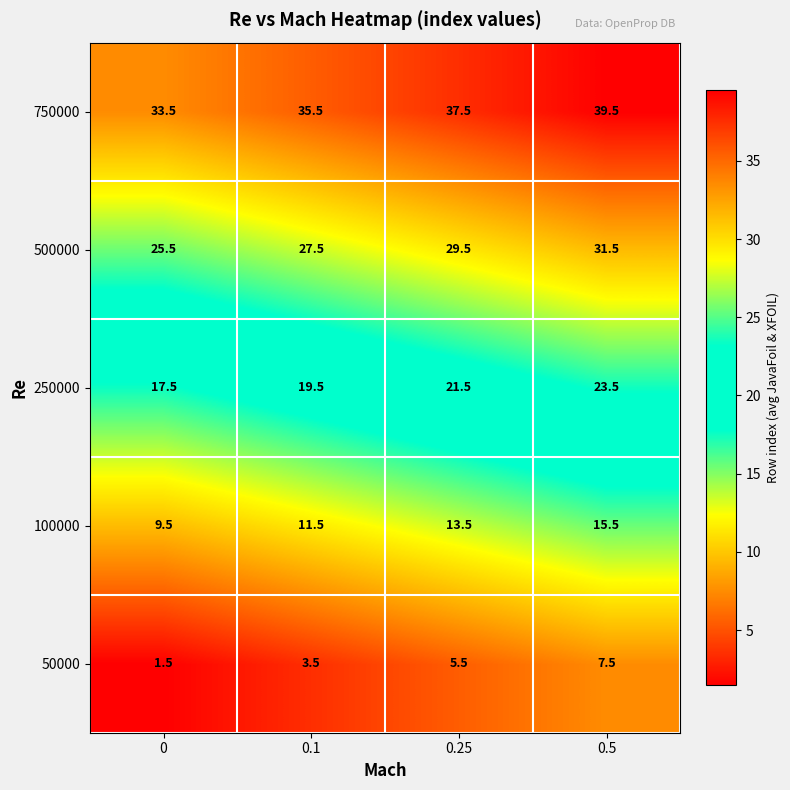

Where does the 750000 series first go above 37?

0.25